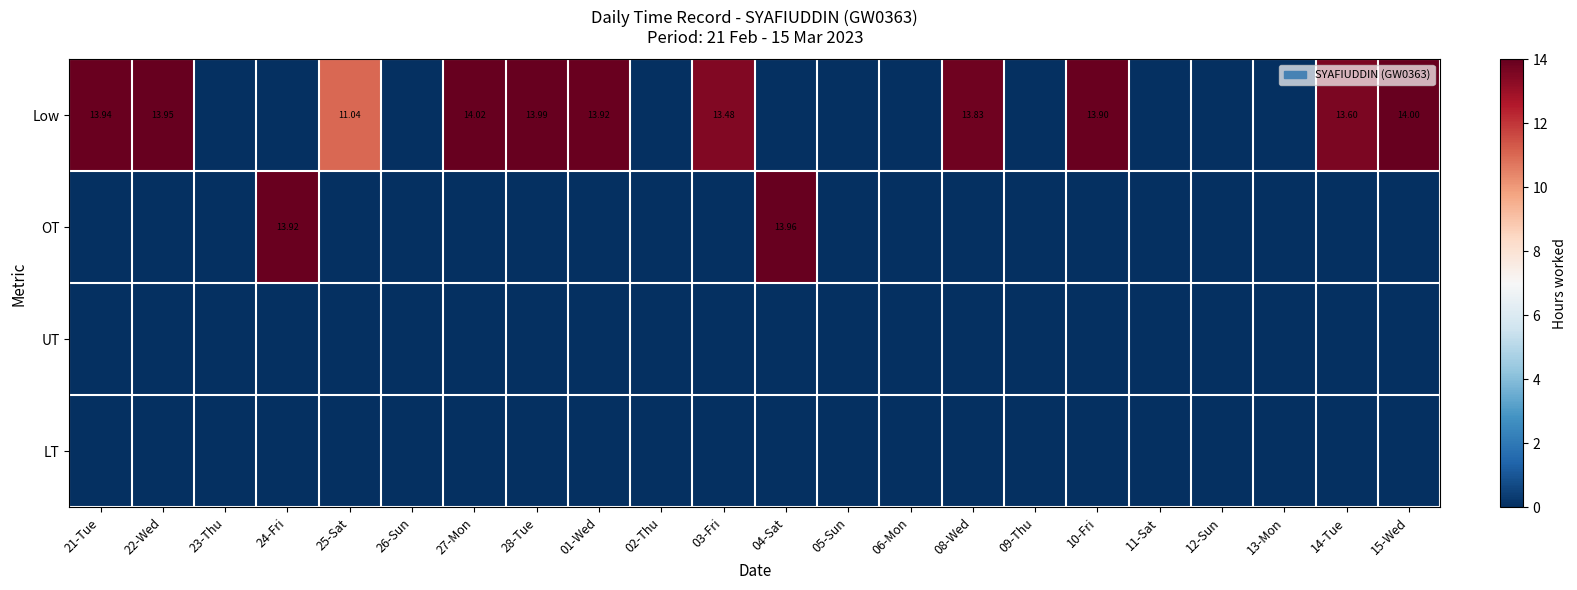

Which series changed the most between 28-Tue and 15-Wed?

Low